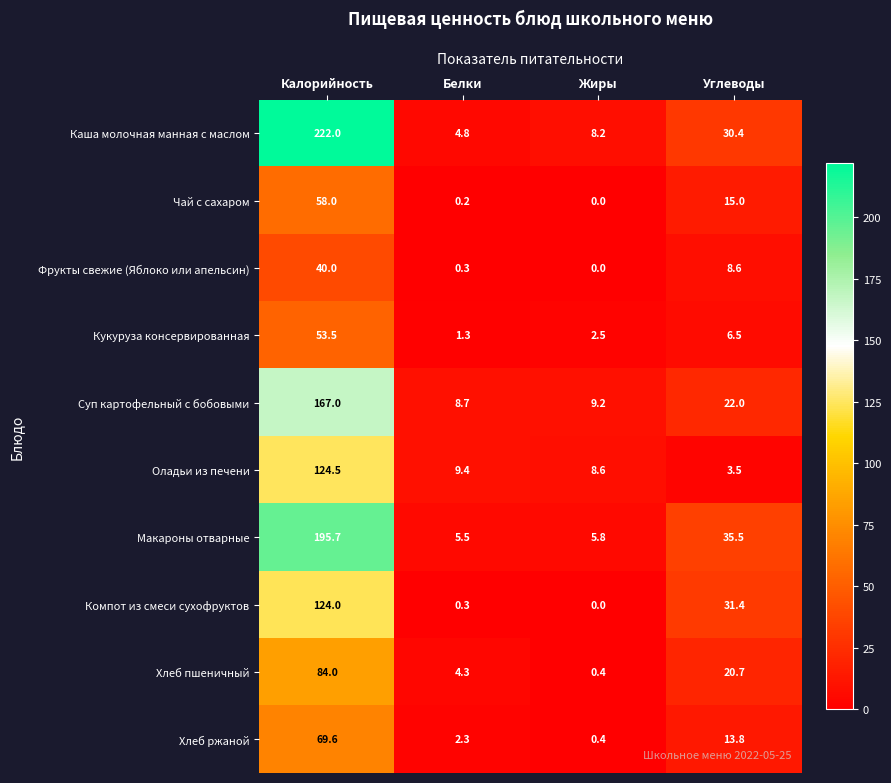

At which category does the chart reach its minimum across all series?

Жиры